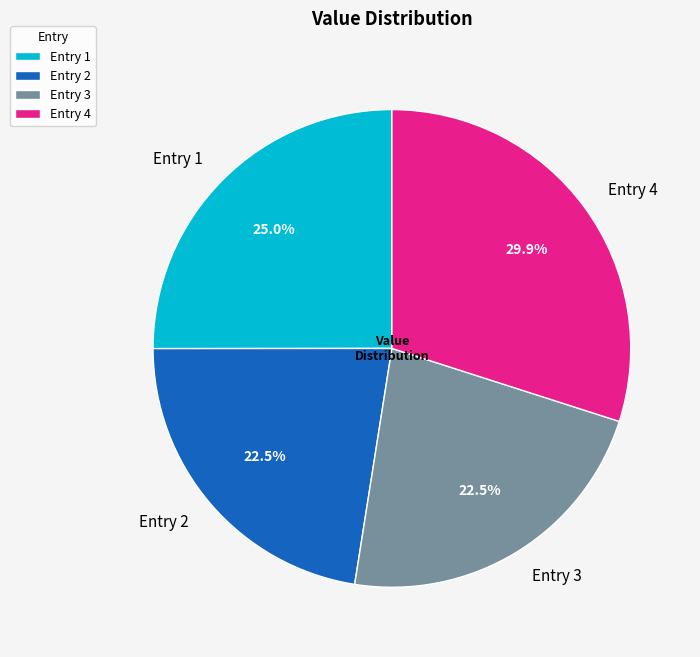

Do Entry 1 and Entry 4 together represent more than half of the pie?

Yes